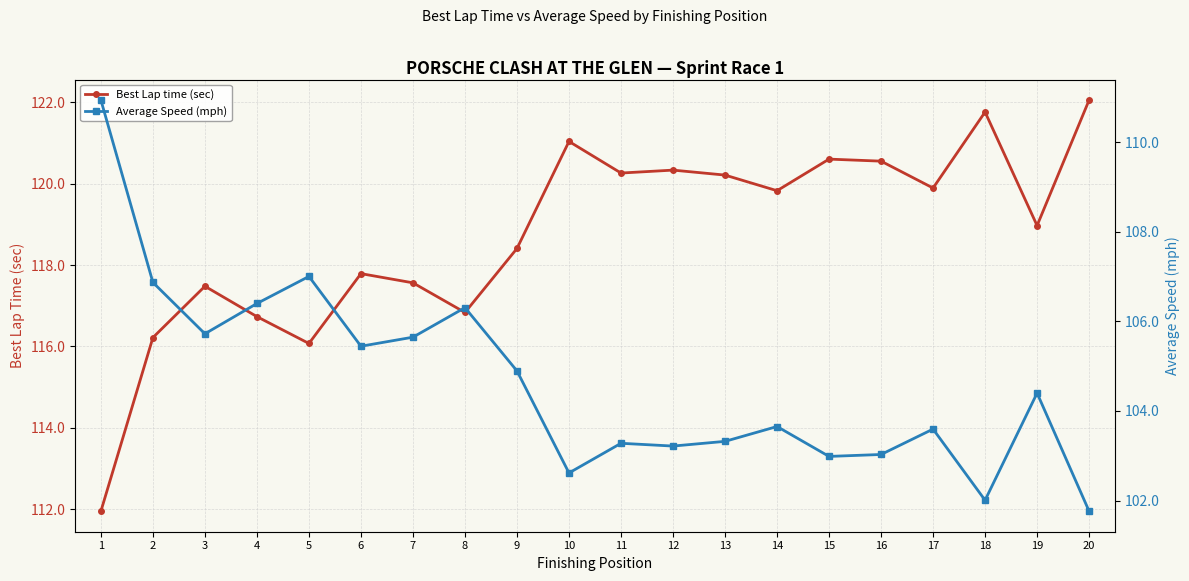

At which label does Average Speed (mph) first exceed 104?

1